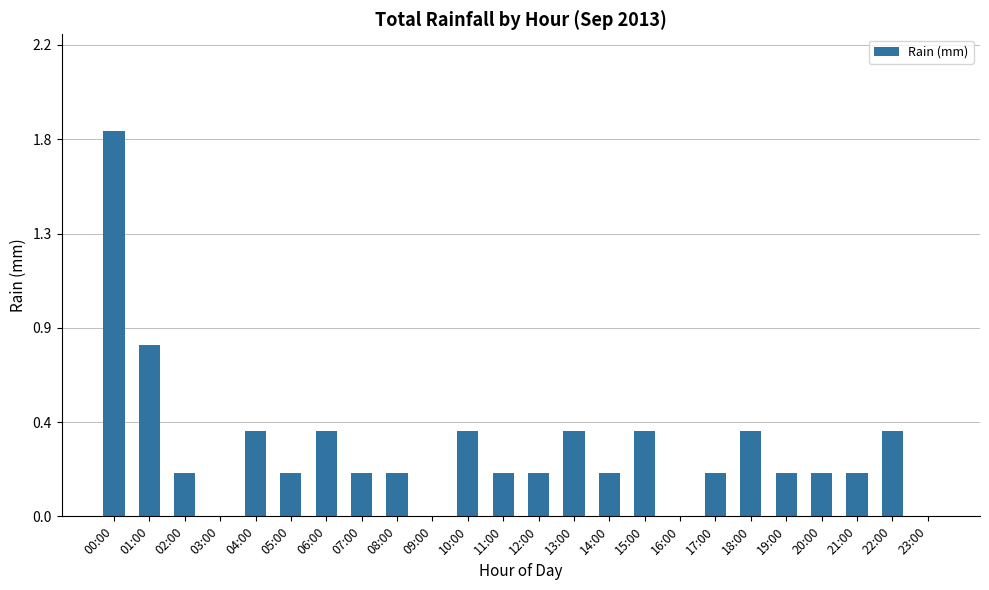

What is the sum of the values at 18:00 and 11:00?

0.6